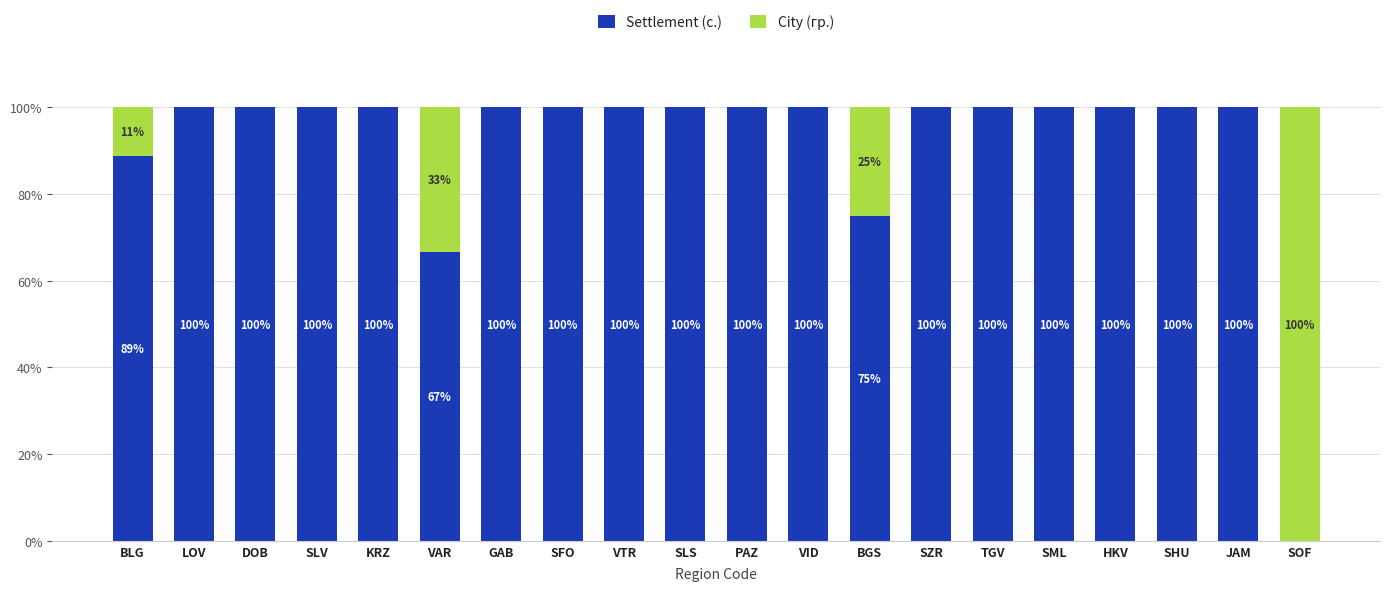

What is the sum of the Settlement (с.) values at SLS and PAZ?

200.0